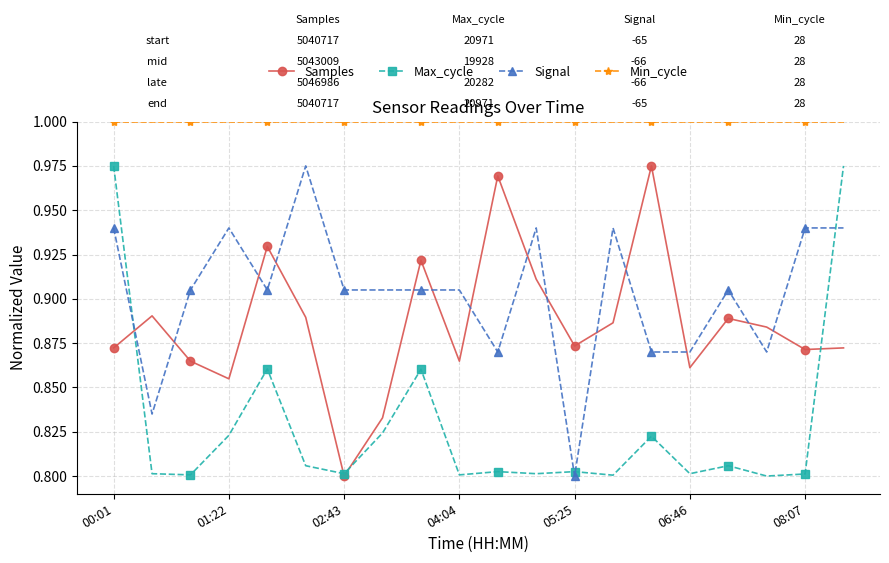

At how many categories does at least one series exceed 0?

20